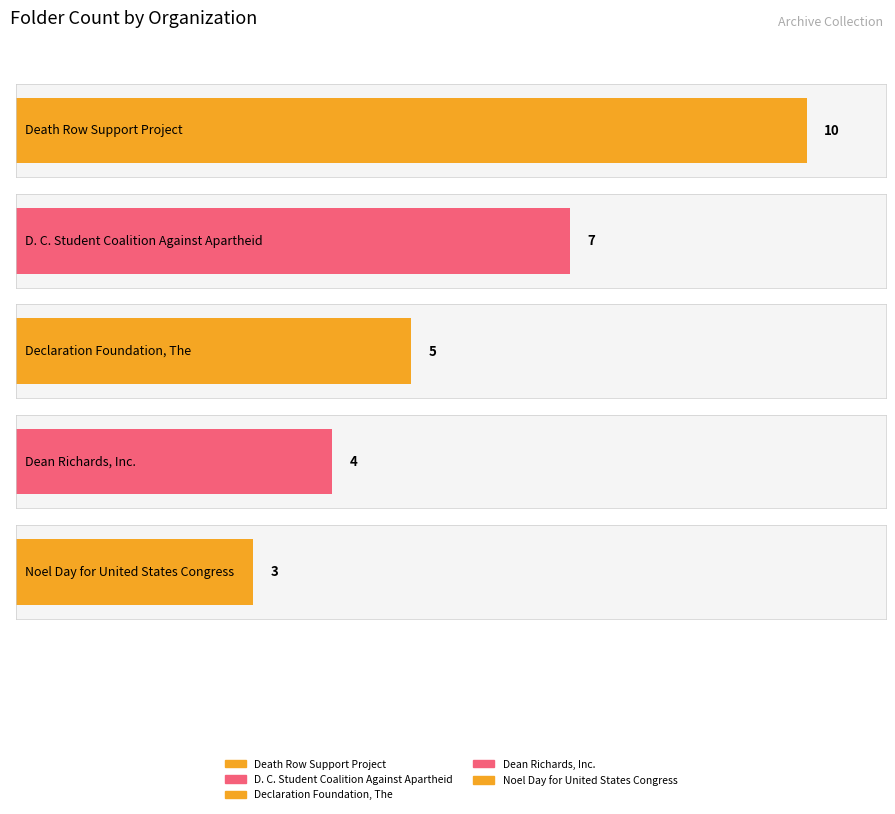

What is the label of the 3rd bar from the left?

Declaration Foundation, The